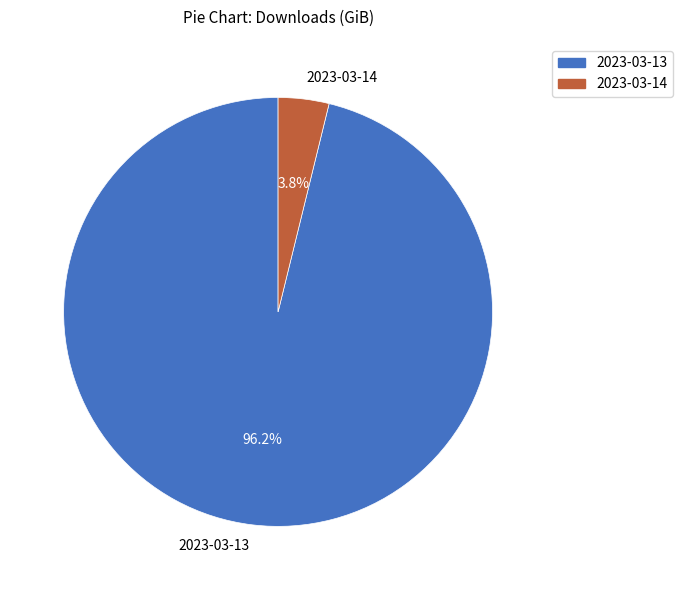

What percentage is the 2023-03-14 slice, to the nearest percent?

4%